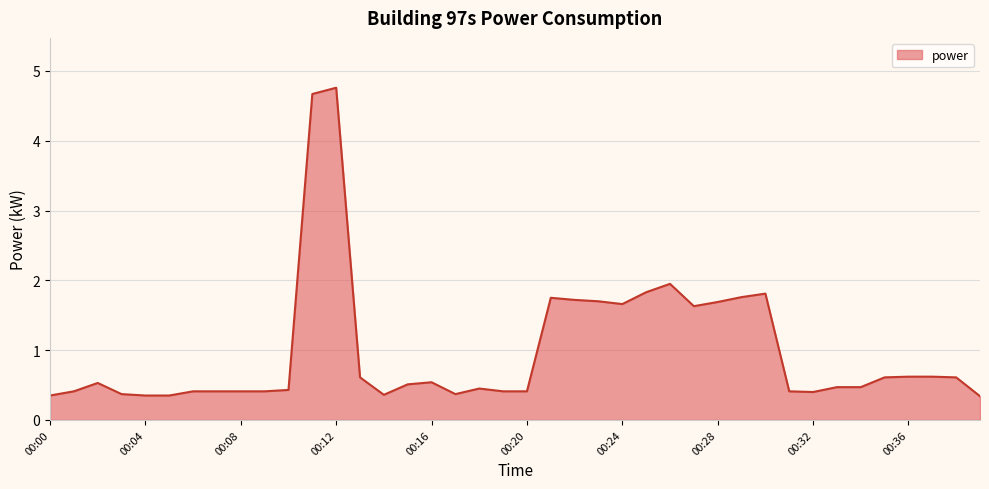

What is the greatest value displayed?

4.8